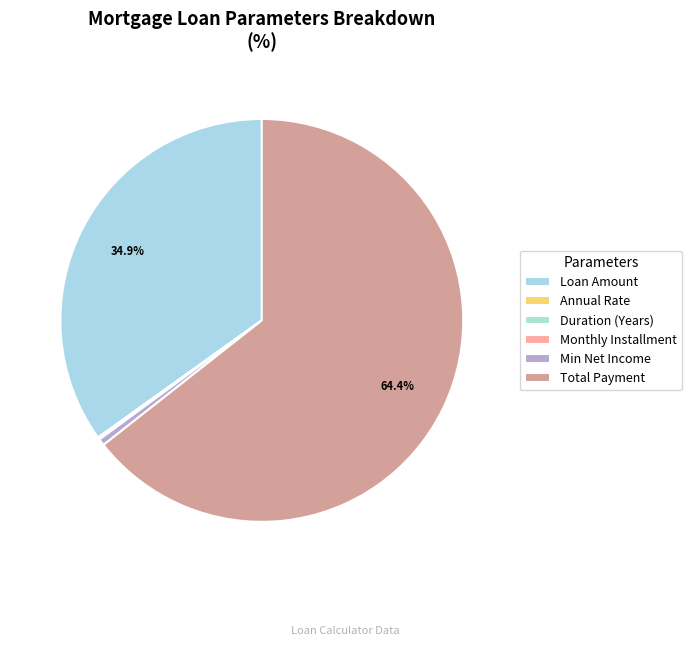

Is there any slice that represents more than half of the pie?

Yes